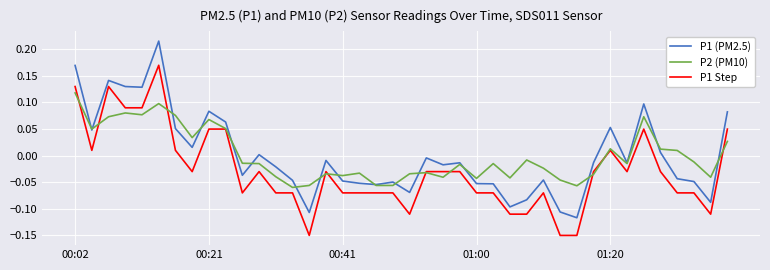

List the series in order of their peak value, highest first.

P1 (PM2.5), P1 Step, P2 (PM10)